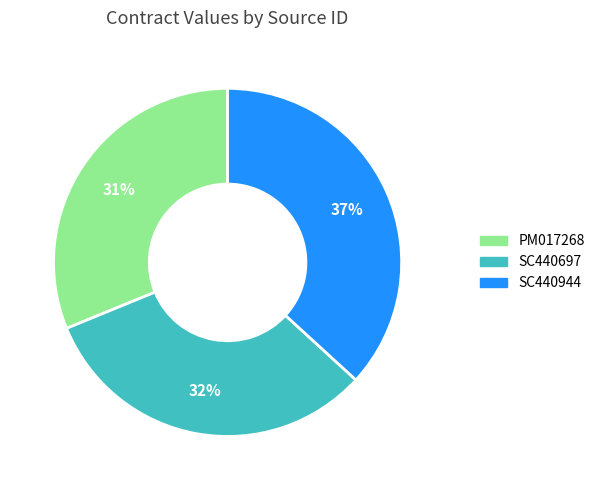

Which category has the smallest portion of the pie?

PM017268